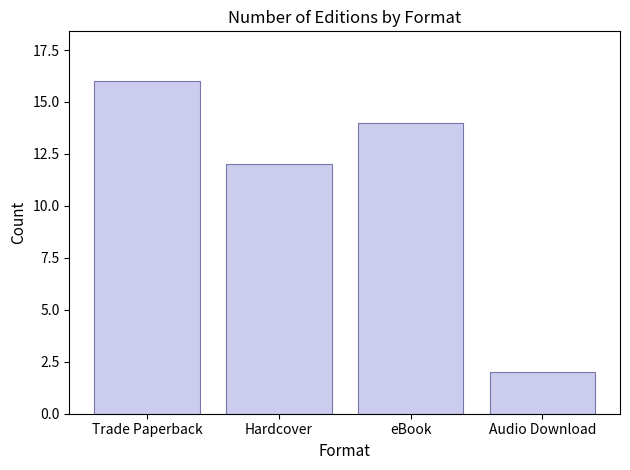

What is the sum of the values at eBook and Hardcover?

26